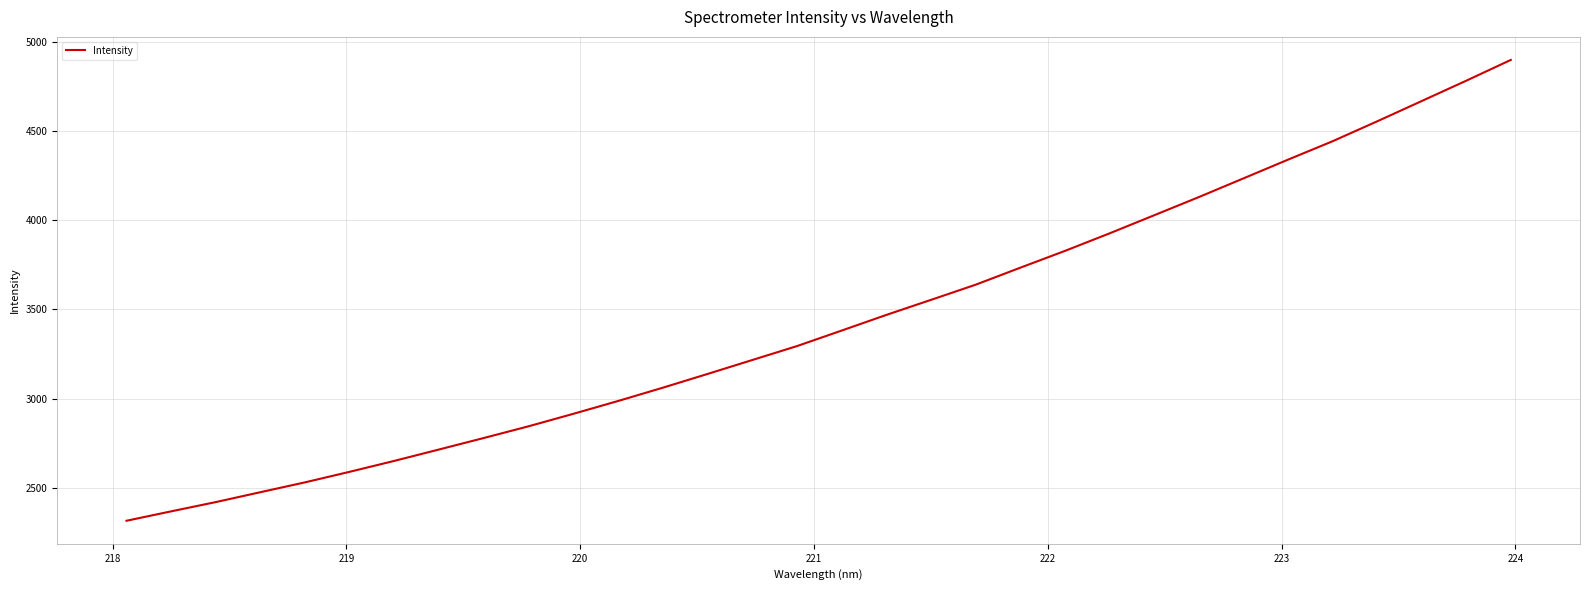

What is the difference between the maximum and minimum values?

2583.4